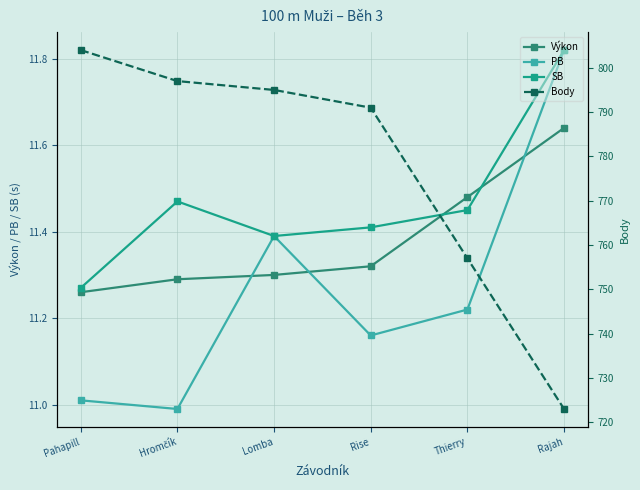

What is the value of the Body point at the 3rd from the left?

795.0